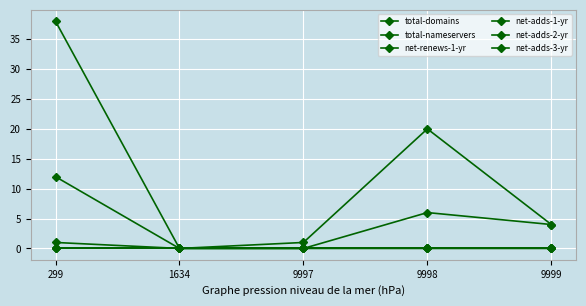

Does the chart have visible grid lines?

Yes